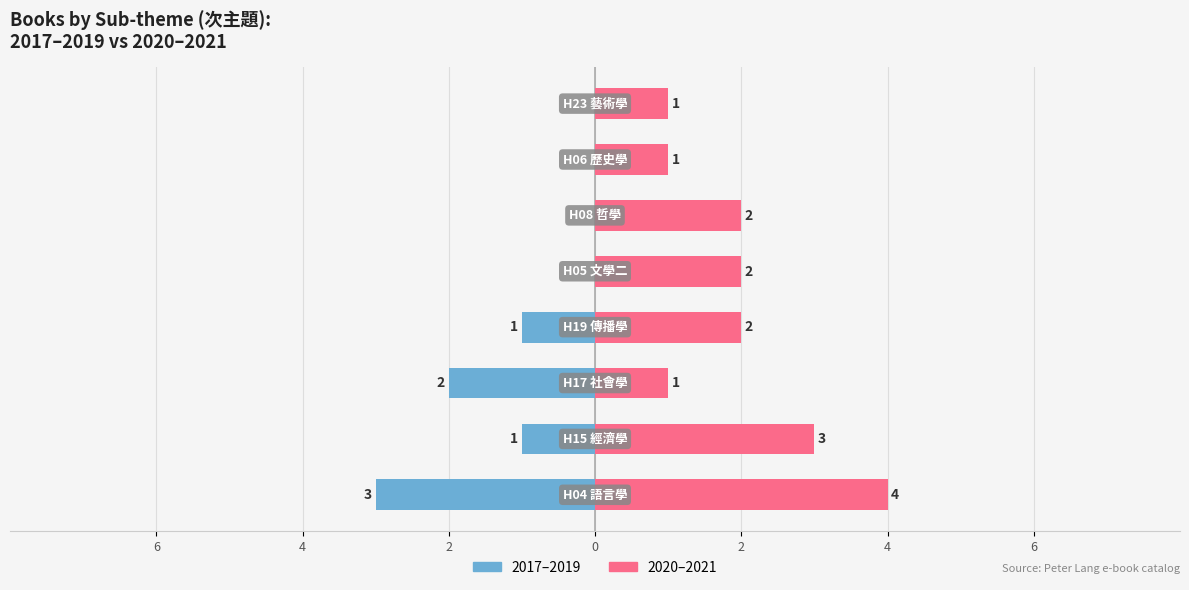

Reading right to left, list all the values displayed in this chart.

2017–2019: 0	0	0	0	-1	-2	-1	-3
2020–2021: 1	1	2	2	2	1	3	4